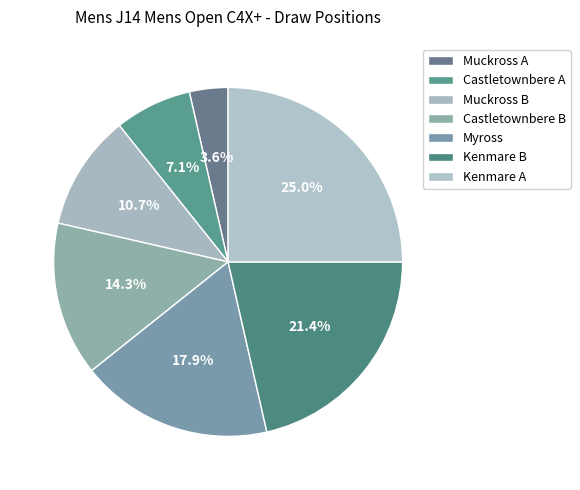

To the nearest percent, what is the combined percentage of Myross and Castletownbere A?

25%